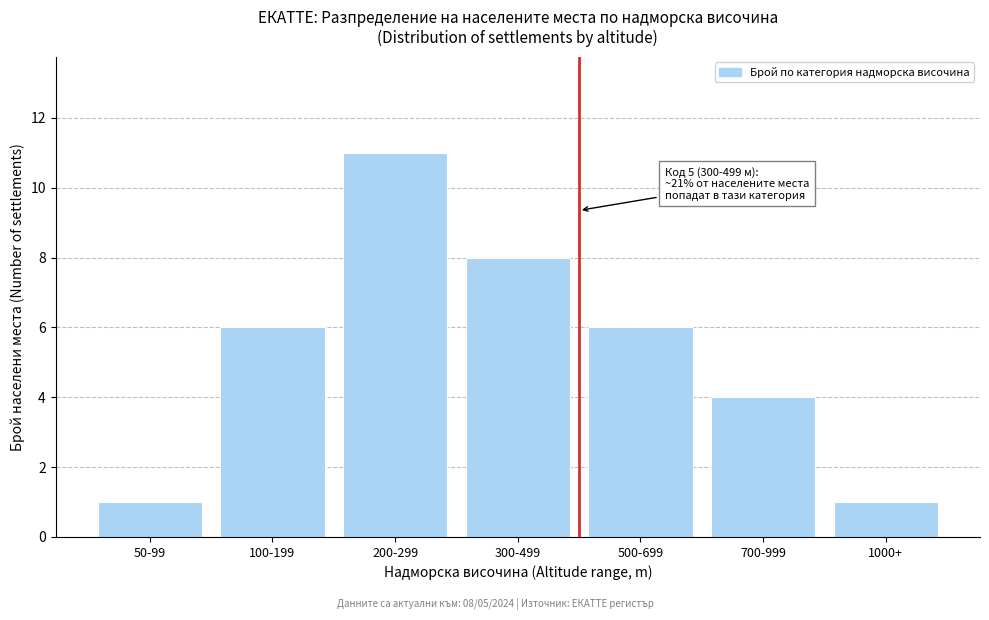

Reading left to right, extract all data points from this chart.

1	6	11	8	6	4	1